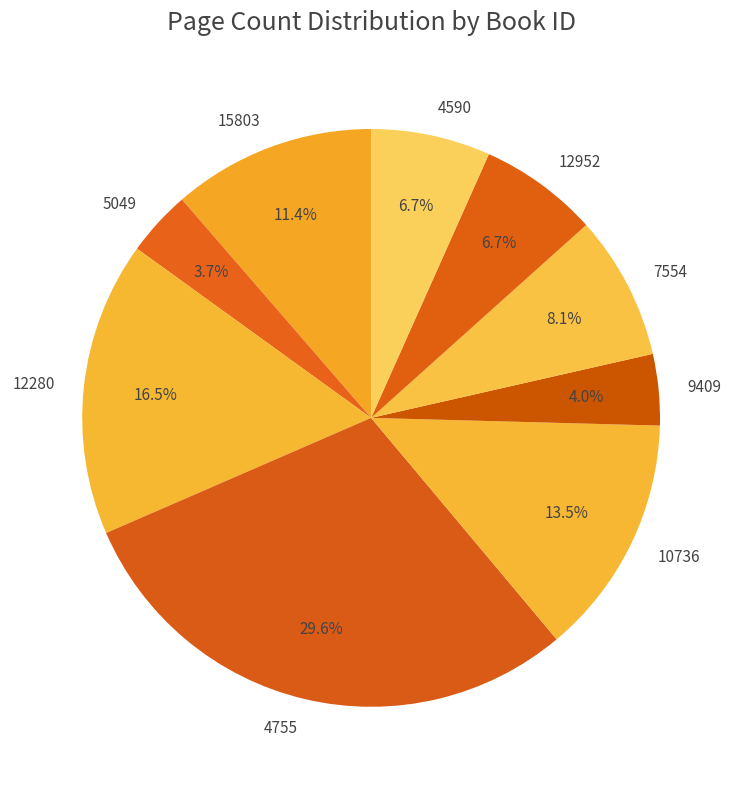

What percentage is the 9409 slice, to the nearest percent?

4%